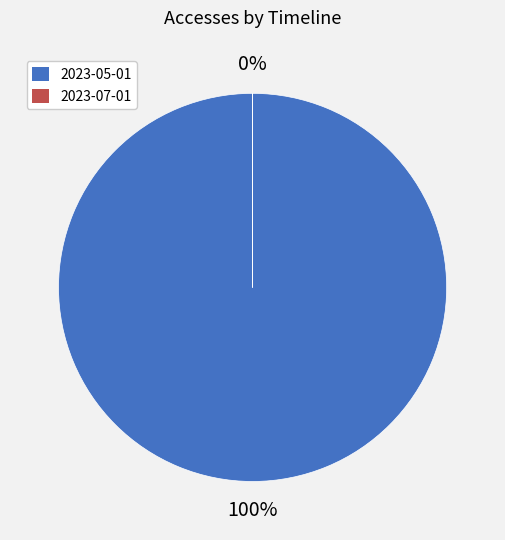

How many segments does this pie chart have?

2